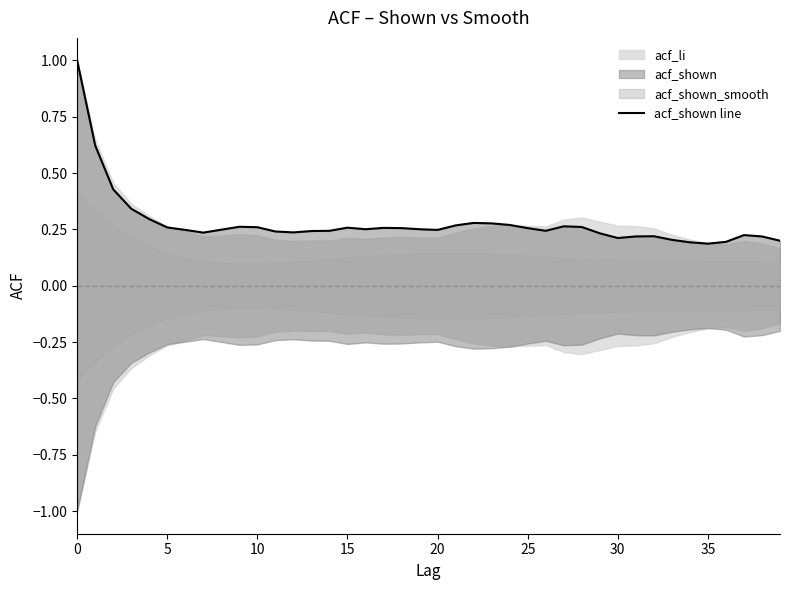

Count the values in the range 0 to 1.

40